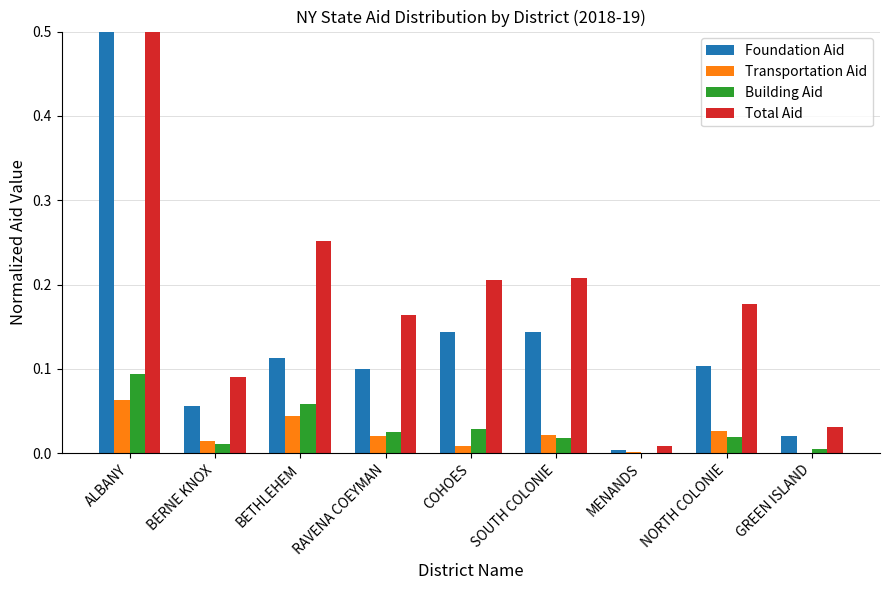

Reading left to right, extract all data points from this chart.

Foundation Aid: 0.7	0.1	0.1	0.1	0.1	0.1	0.0	0.1	0.0
Transportation Aid: 0.1	0.0	0.0	0.0	0.0	0.0	0.0	0.0	0.0
Building Aid: 0.1	0.0	0.1	0.0	0.0	0.0	0.0	0.0	0.0
Total Aid: 1.0	0.1	0.3	0.2	0.2	0.2	0.0	0.2	0.0